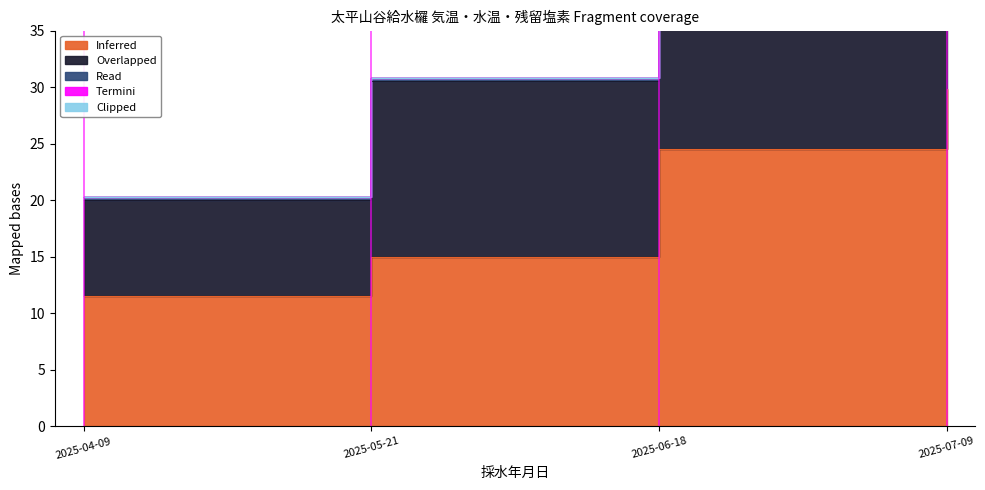

At which label is Read closest to 0?

2025-06-18